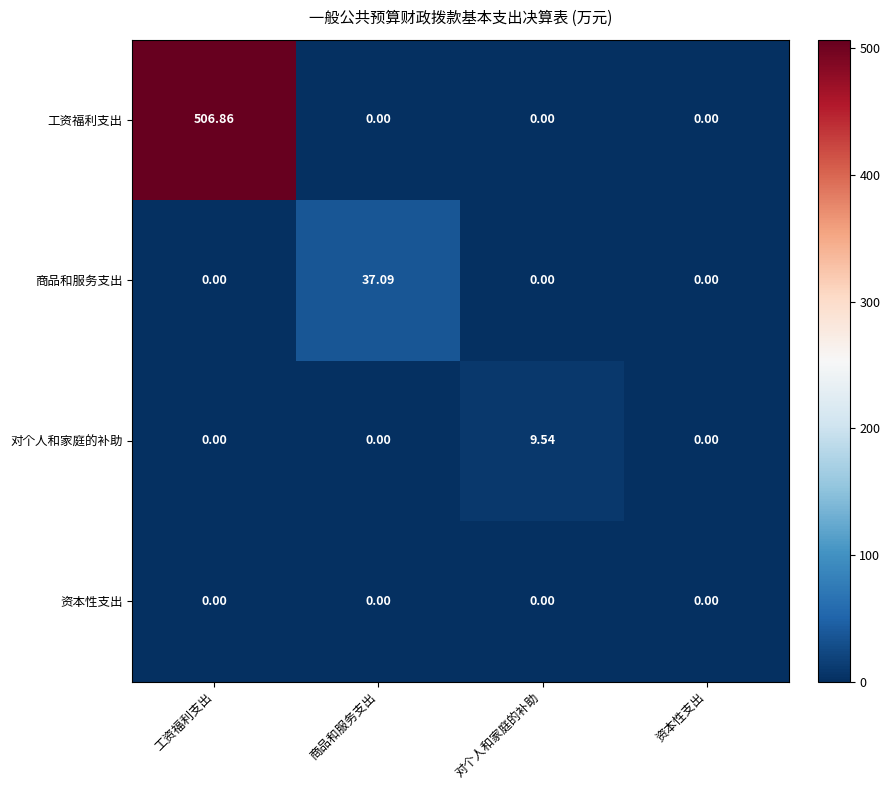

Which series changed the most between 工资福利支出 and 对个人和家庭的补助?

工资福利支出